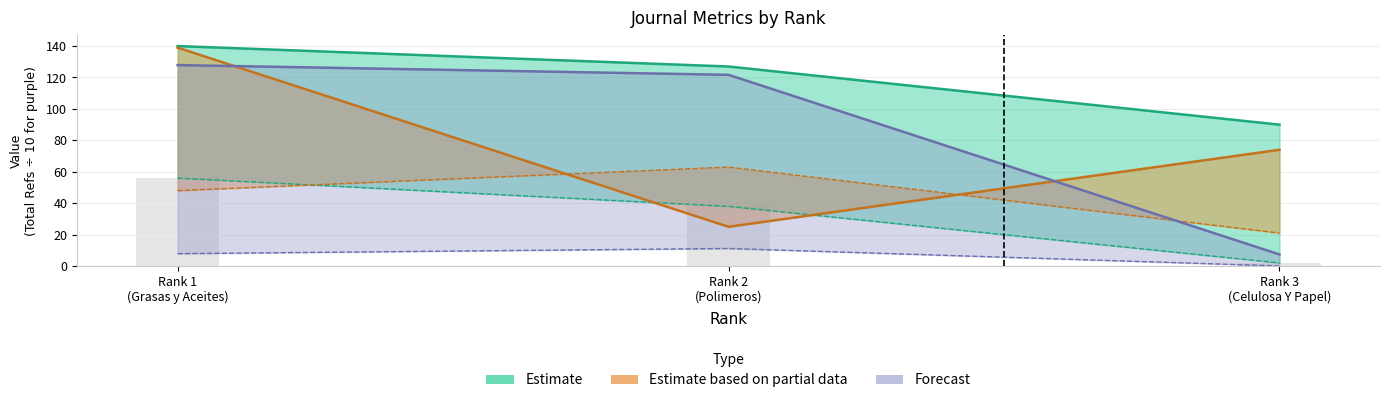

How many categories are shown in the chart?

3